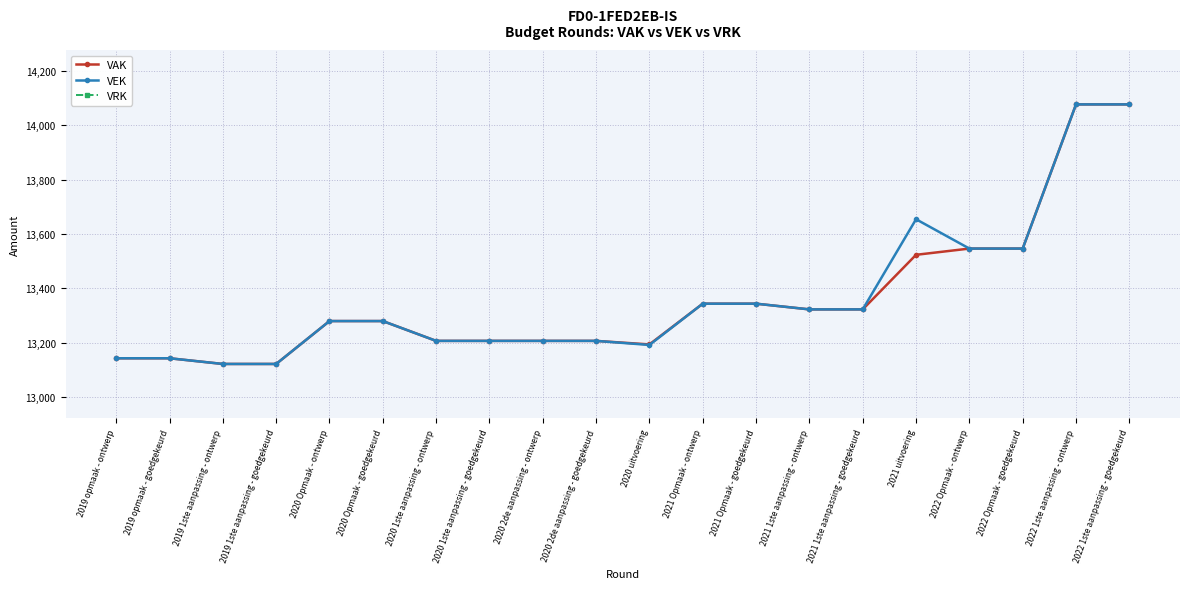

Between 2019 opmaak - goedgekeurd and 2020 Opmaak - goedgekeurd, which series saw the biggest shift?

VAK